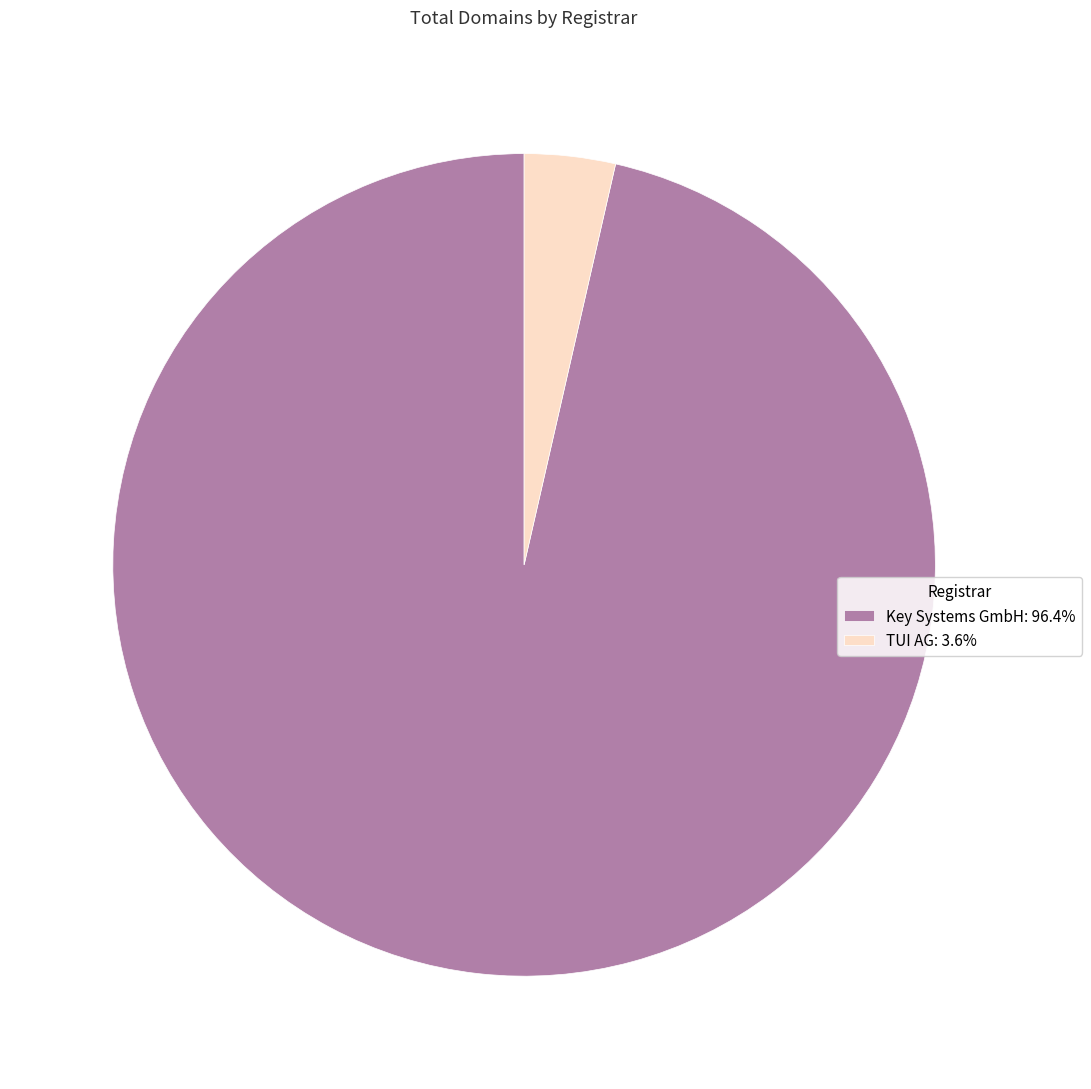

What is the smallest slice in the pie chart?

TUI AG